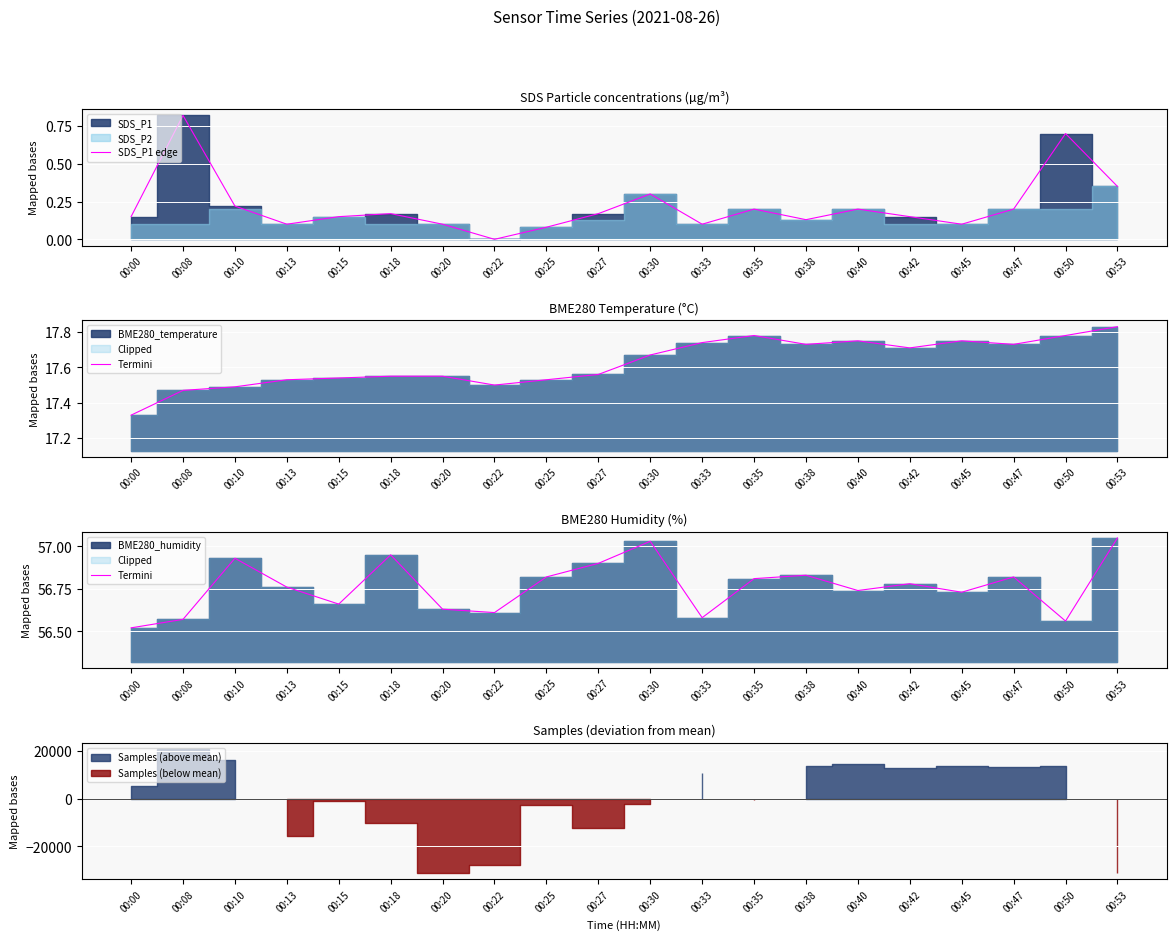

Is it true that SDS_P1 edge equals 0.3 at 00:30?

True